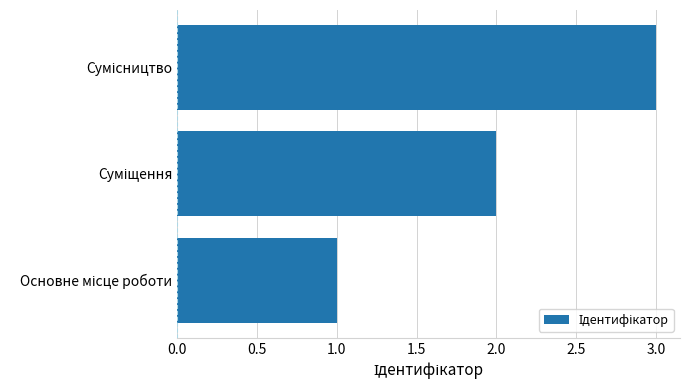

What is the greatest value displayed?

3